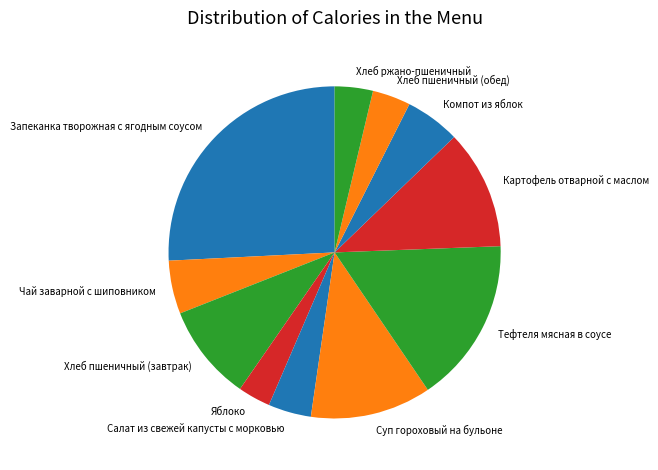

Approximately how many times larger is the value at Суп гороховый на бульоне compared to Салат из свежей капусты с морковью?

2.8